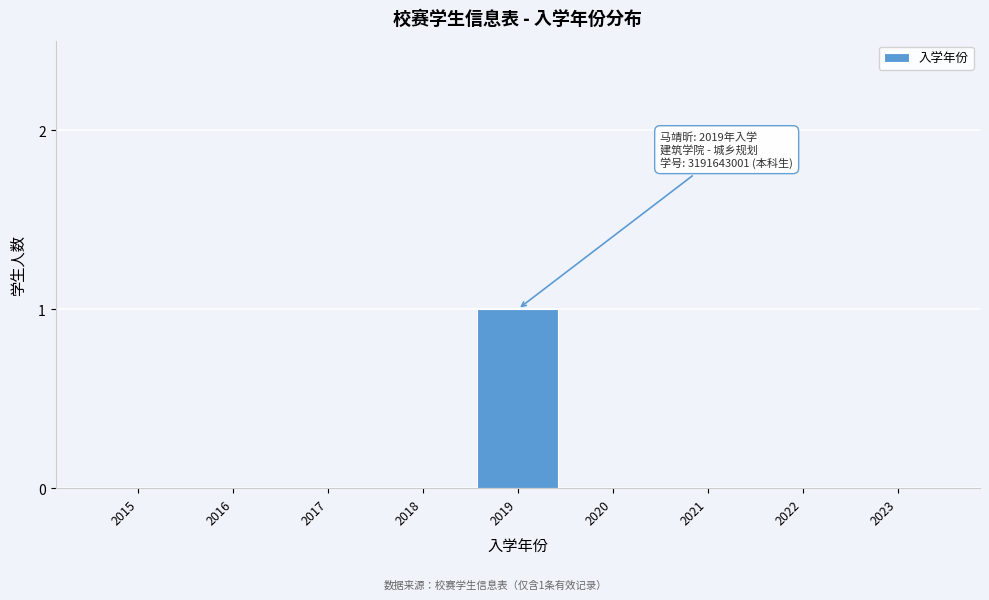

Reading left to right, transcribe all the data shown in this chart.

2015=0	2016=0	2017=0	2018=0	2019=1	2020=0	2021=0	2022=0	2023=0